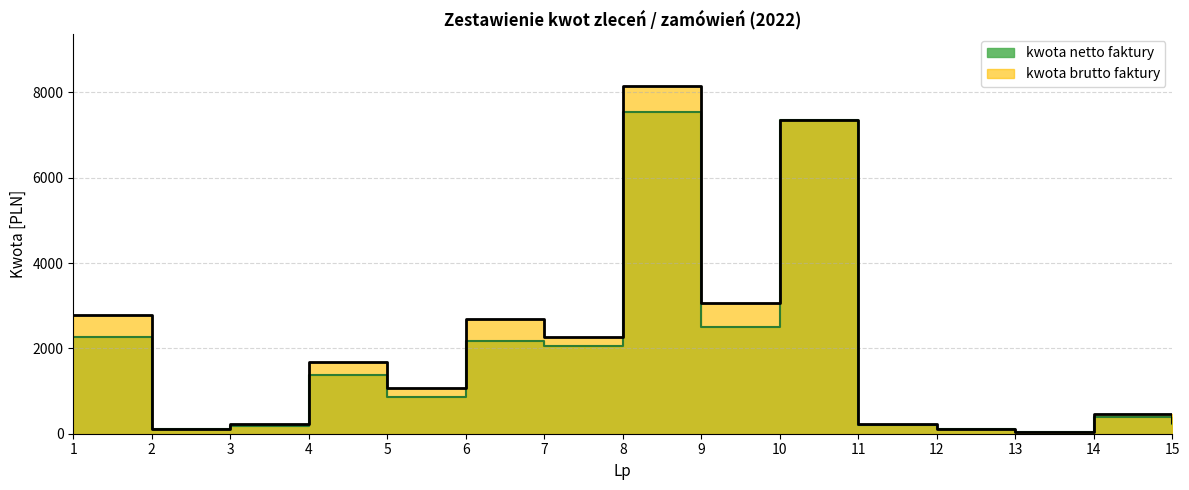

What is the total value across all series at 15?

499.5